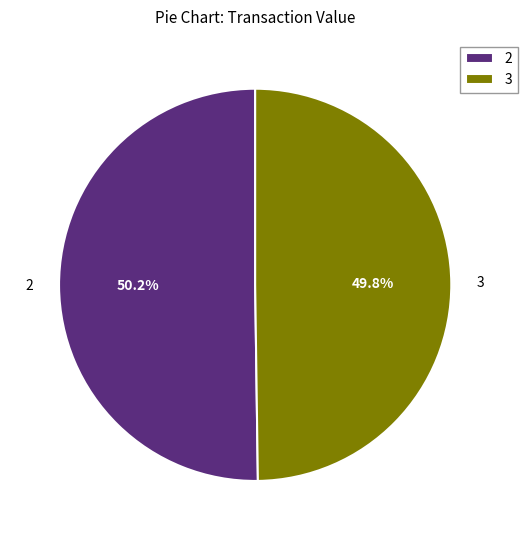

How many slices are in this pie chart?

2